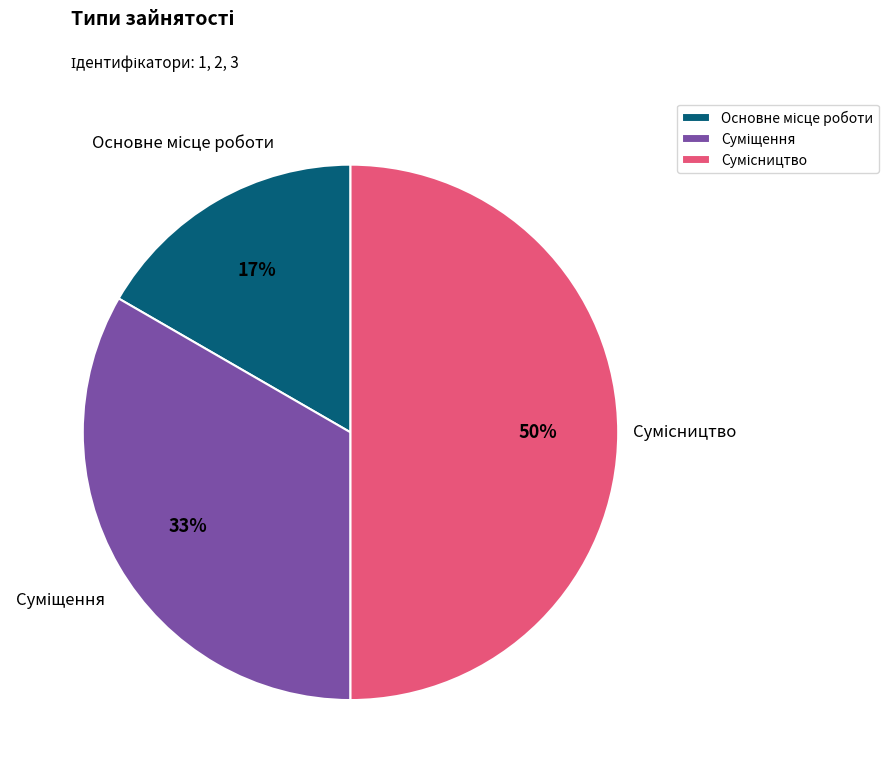

To the nearest percent, what is the average slice percentage?

33%